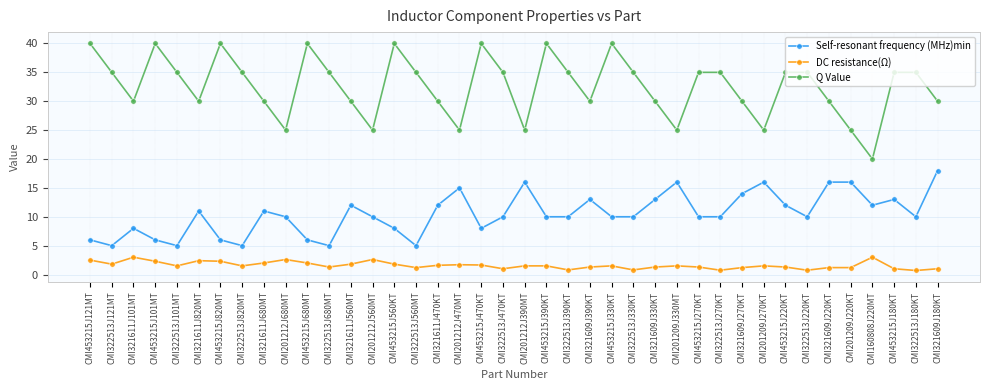

True or false: DC resistance(Ω) and Self-resonant frequency (MHz)min cross at least once.

False